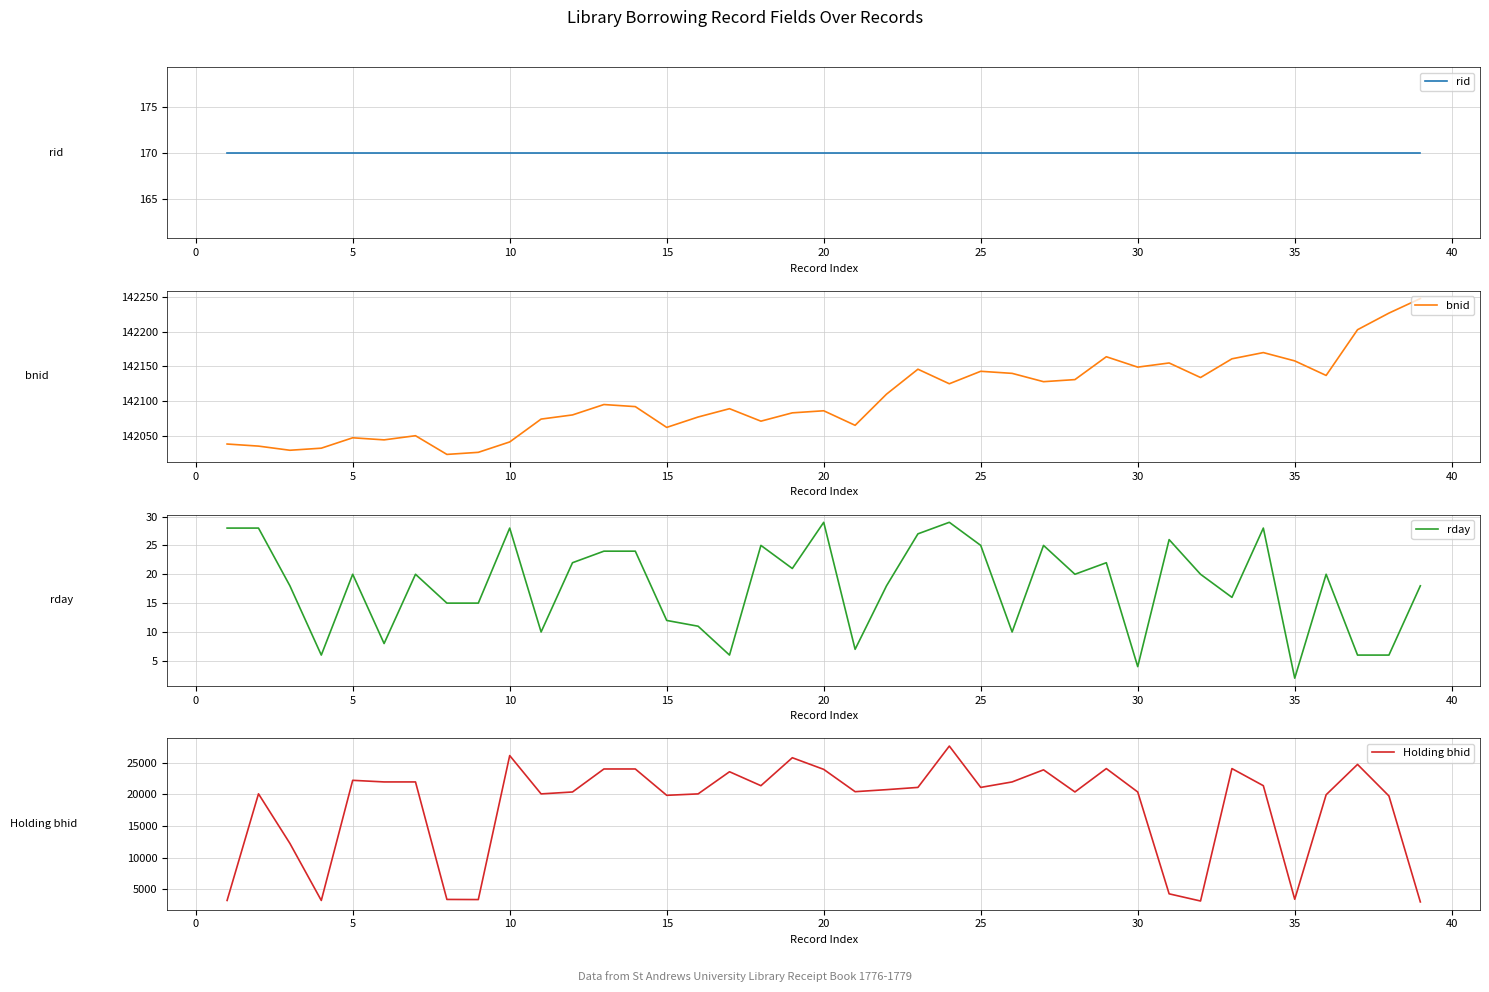

What is the average value of the rday series?

18